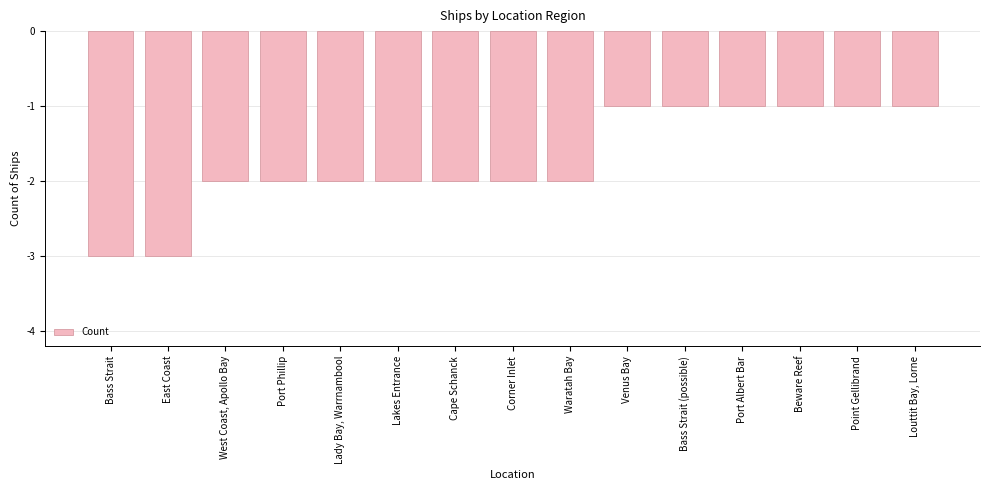

What value does the data have at West Coast, Apollo Bay?

-2